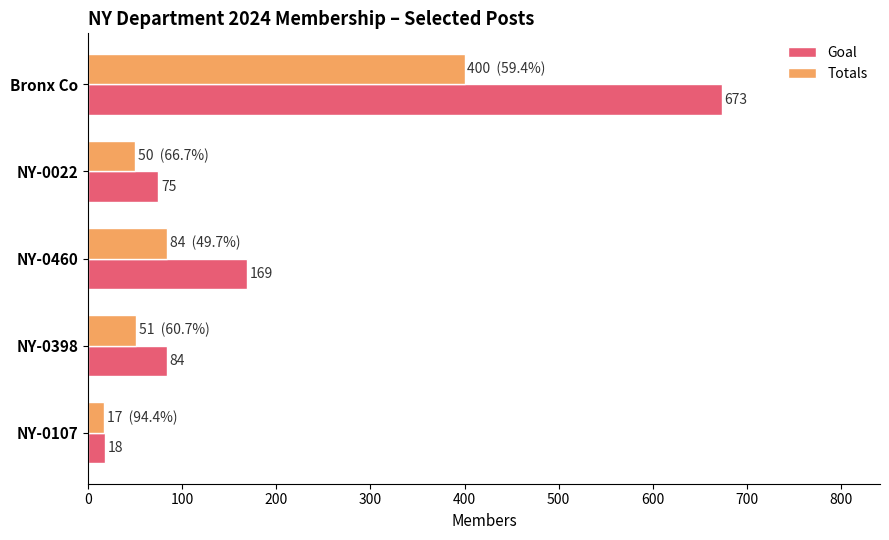

Which series has the largest total across all categories?

Goal